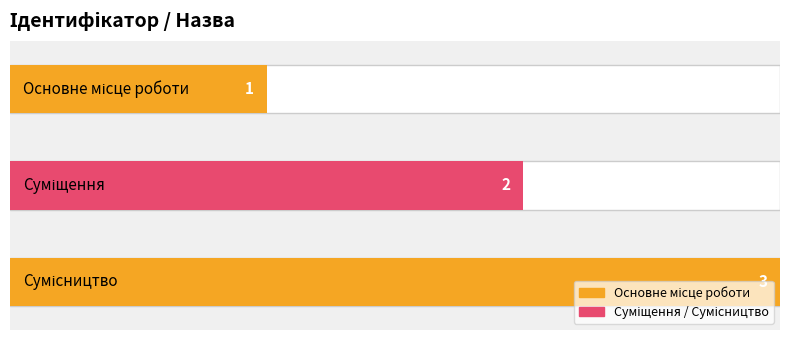

The chart shows a value of 1 at Основне місце роботи. True or false?

True